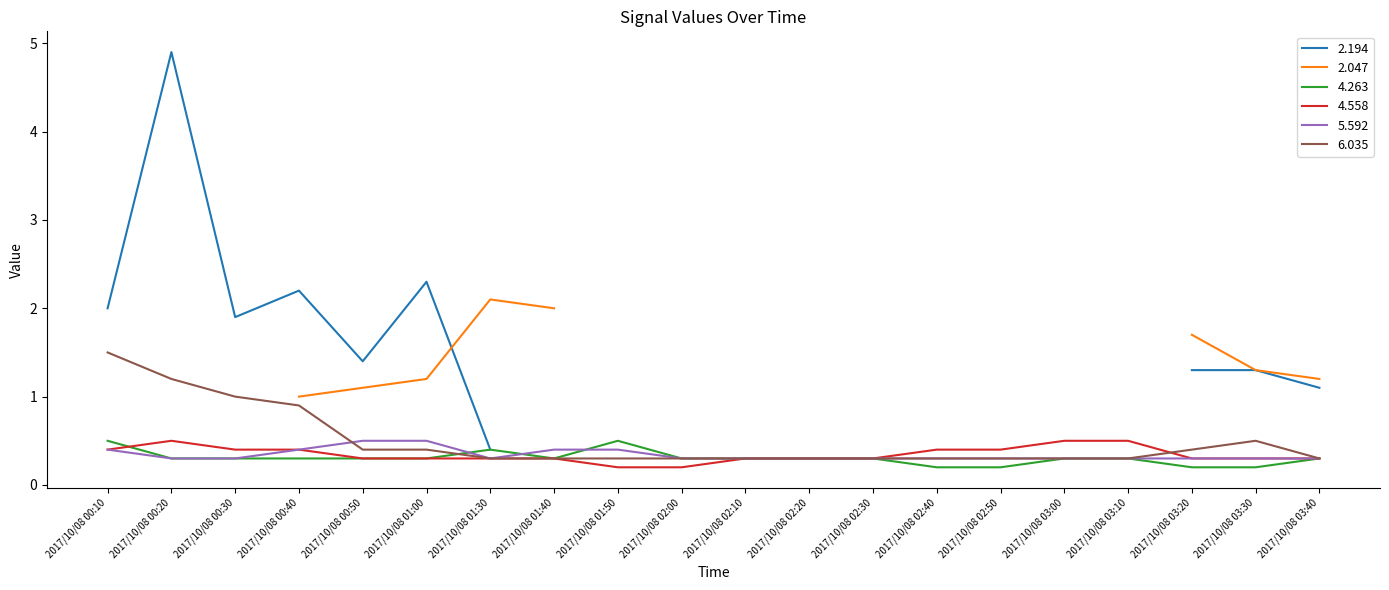

Which category has the highest value in the 6.035 series?

2017/10/08 00:10